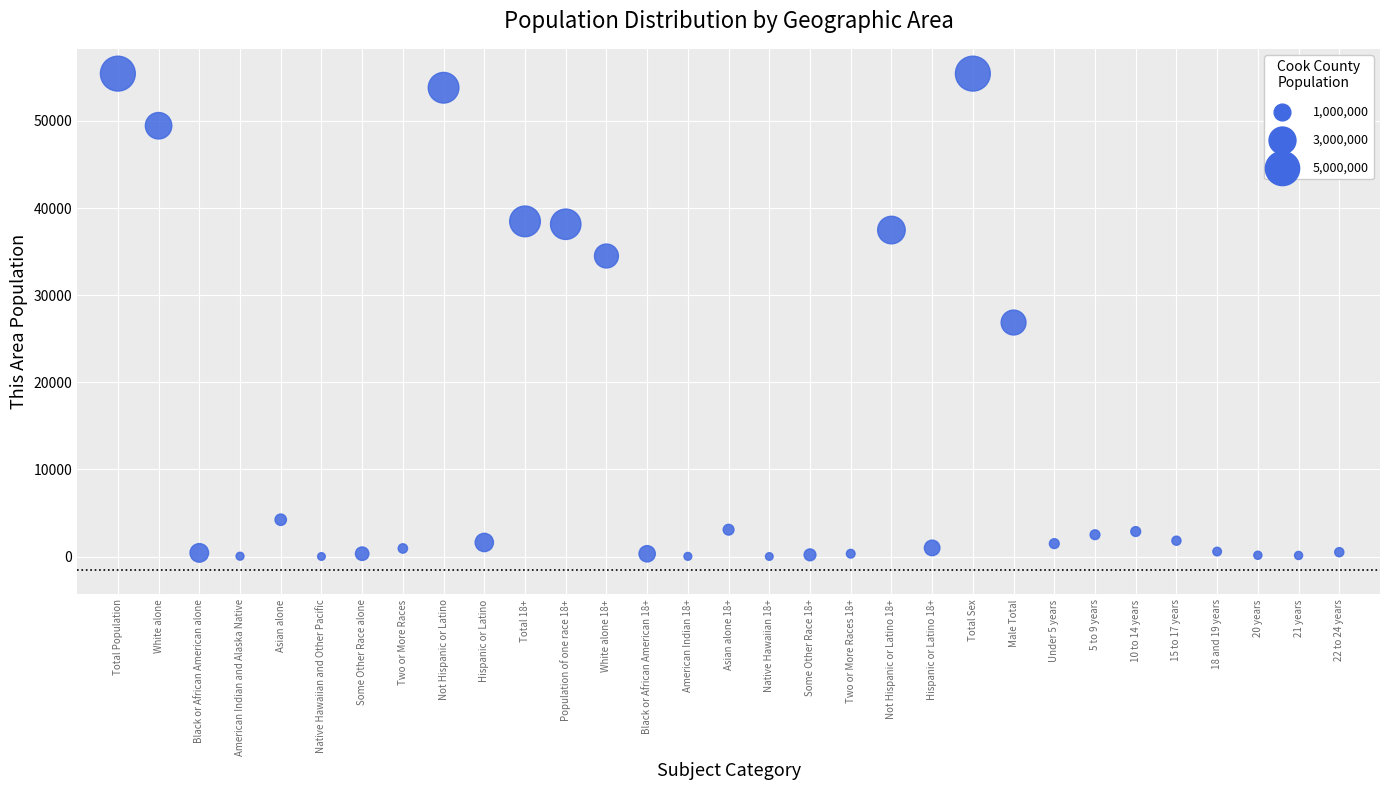

What Y value in the scatter plot is closest to 27717?

26860